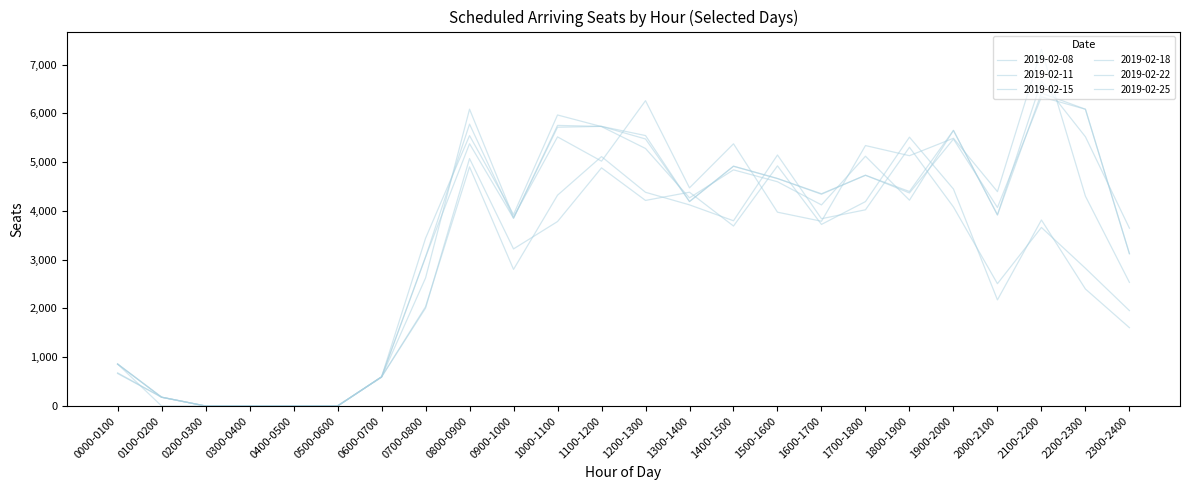

Rank the categories by 2019-02-25 value from highest to lowest.

2100-2200, 2200-2300, 0800-0900, 1100-1200, 1000-1100, 1200-1300, 1900-2000, 1400-1500, 1700-1800, 1500-1600, 1800-1900, 1600-1700, 1300-1400, 2000-2100, 0900-1000, 2300-2400, 0700-0800, 0000-0100, 0600-0700, 0100-0200, 0200-0300, 0300-0400, 0400-0500, 0500-0600